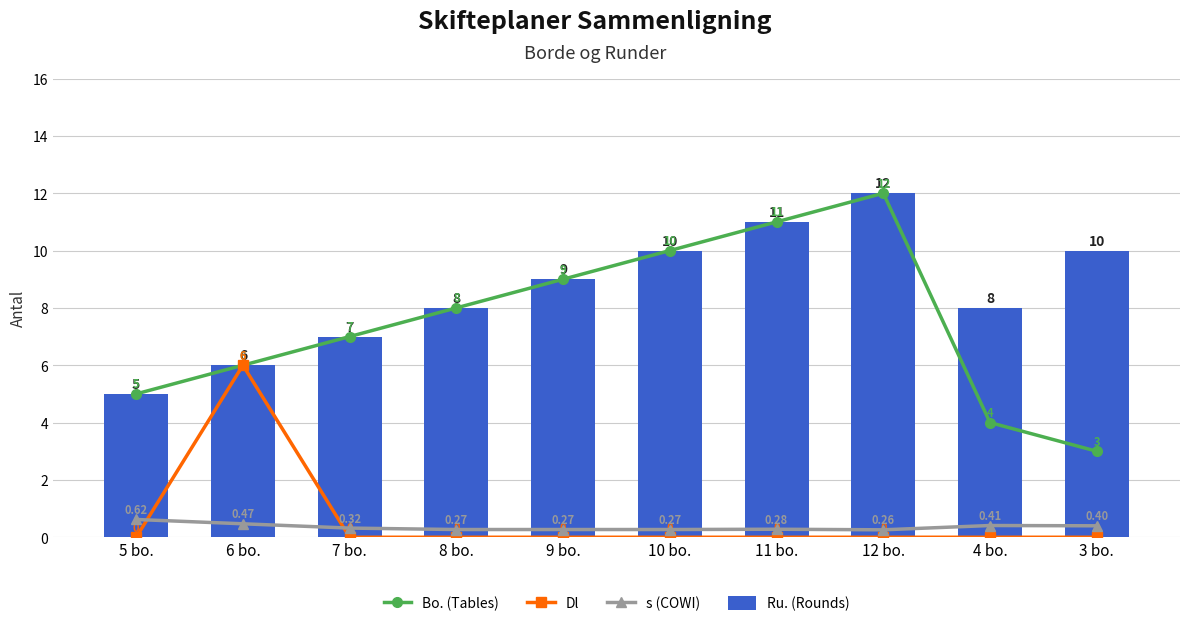

How many values in Dl are above zero?

1